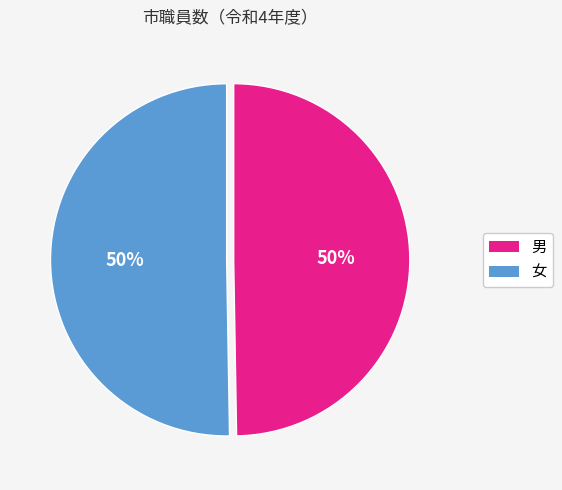

Count the number of slices in the pie.

2